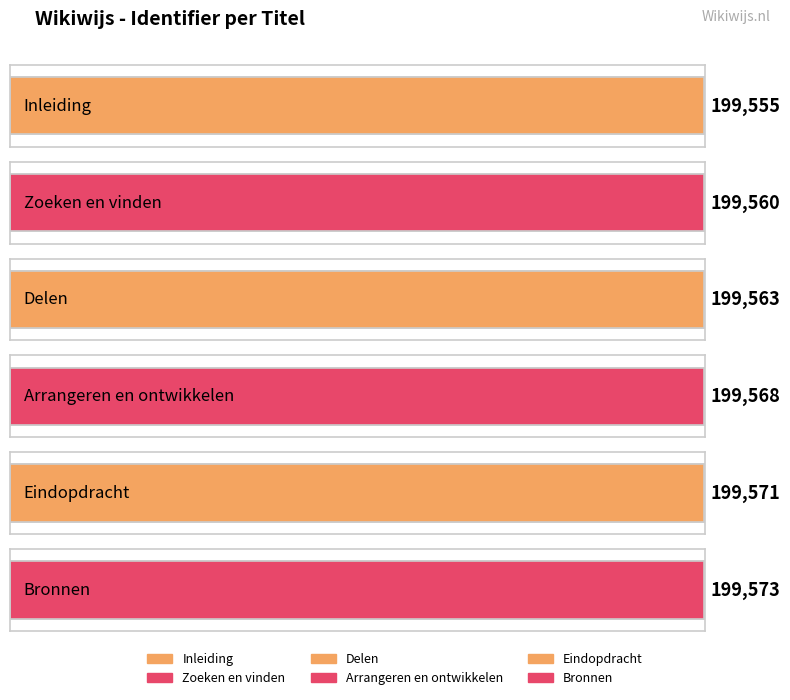

What position from the right is Arrangeren en ontwikkelen?

3